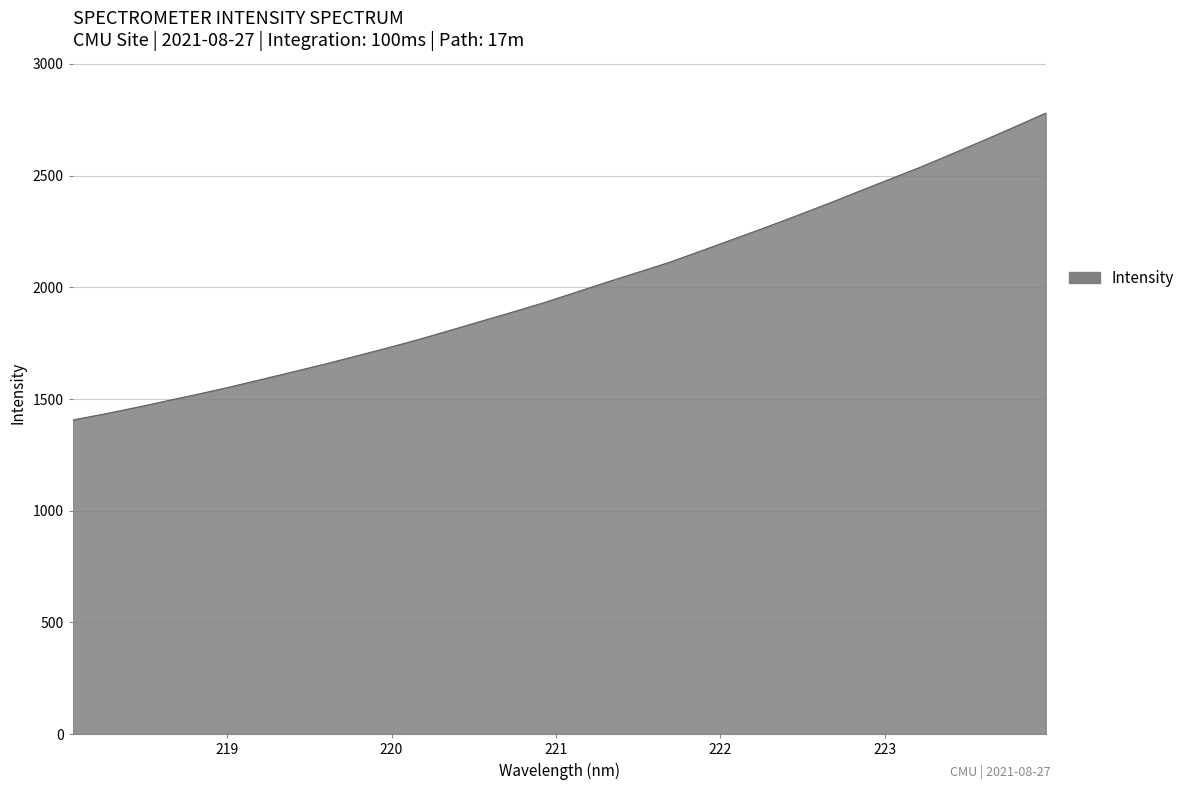

What is the difference between the maximum and minimum values?

1373.8